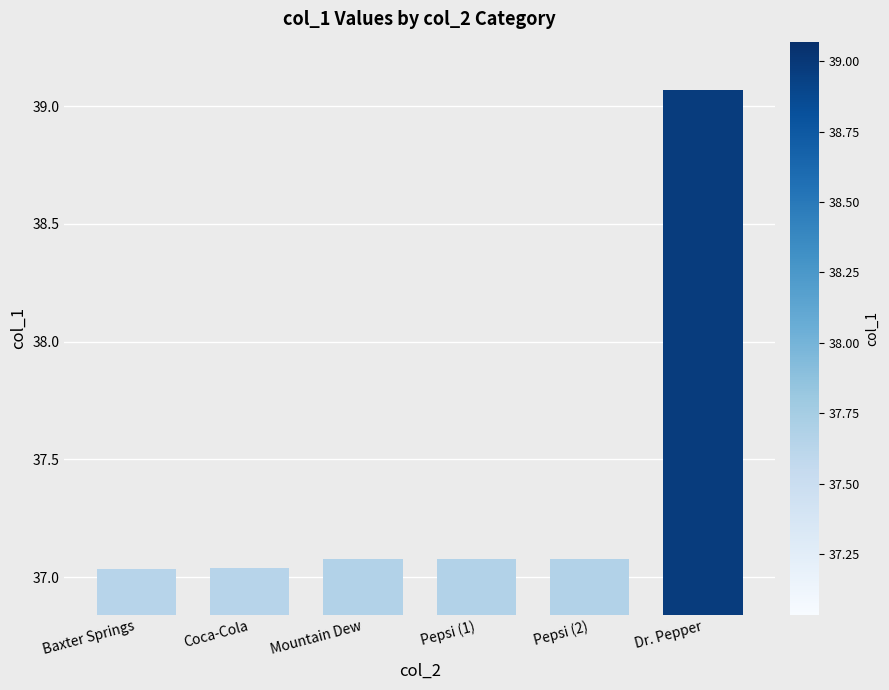

What is the label of the 2nd bar from the right?

Pepsi (2)